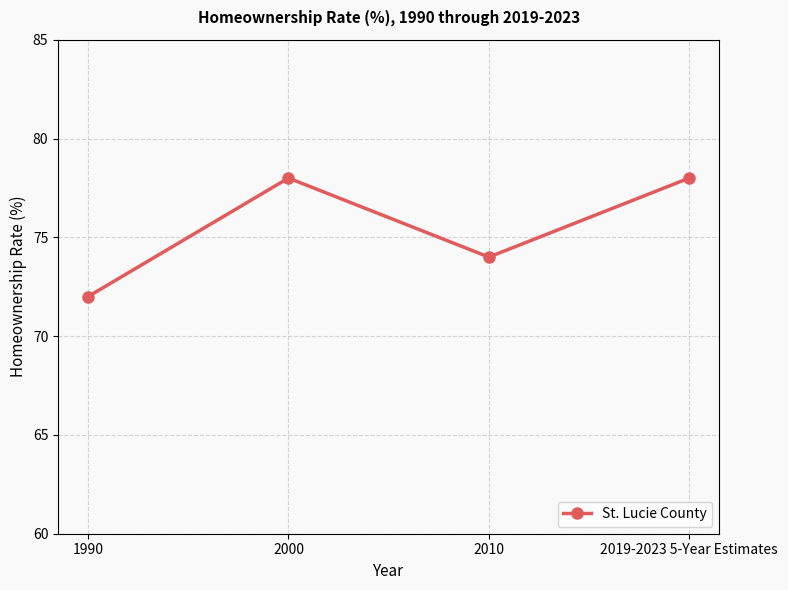

What is the average value?

76